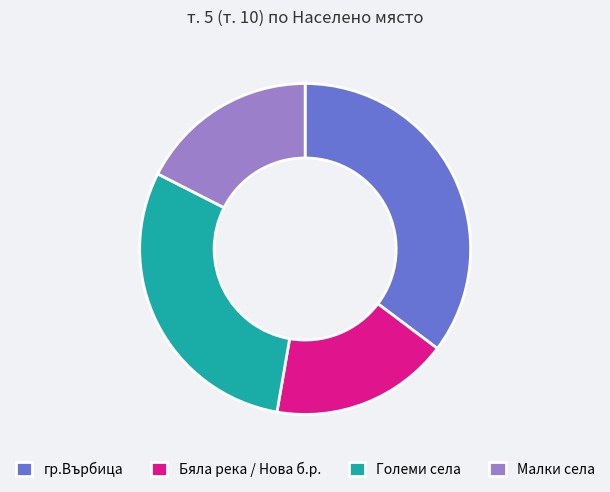

What is the ratio of the value at Малки села to the value at Бяла река / Нова б.р.?

1.0